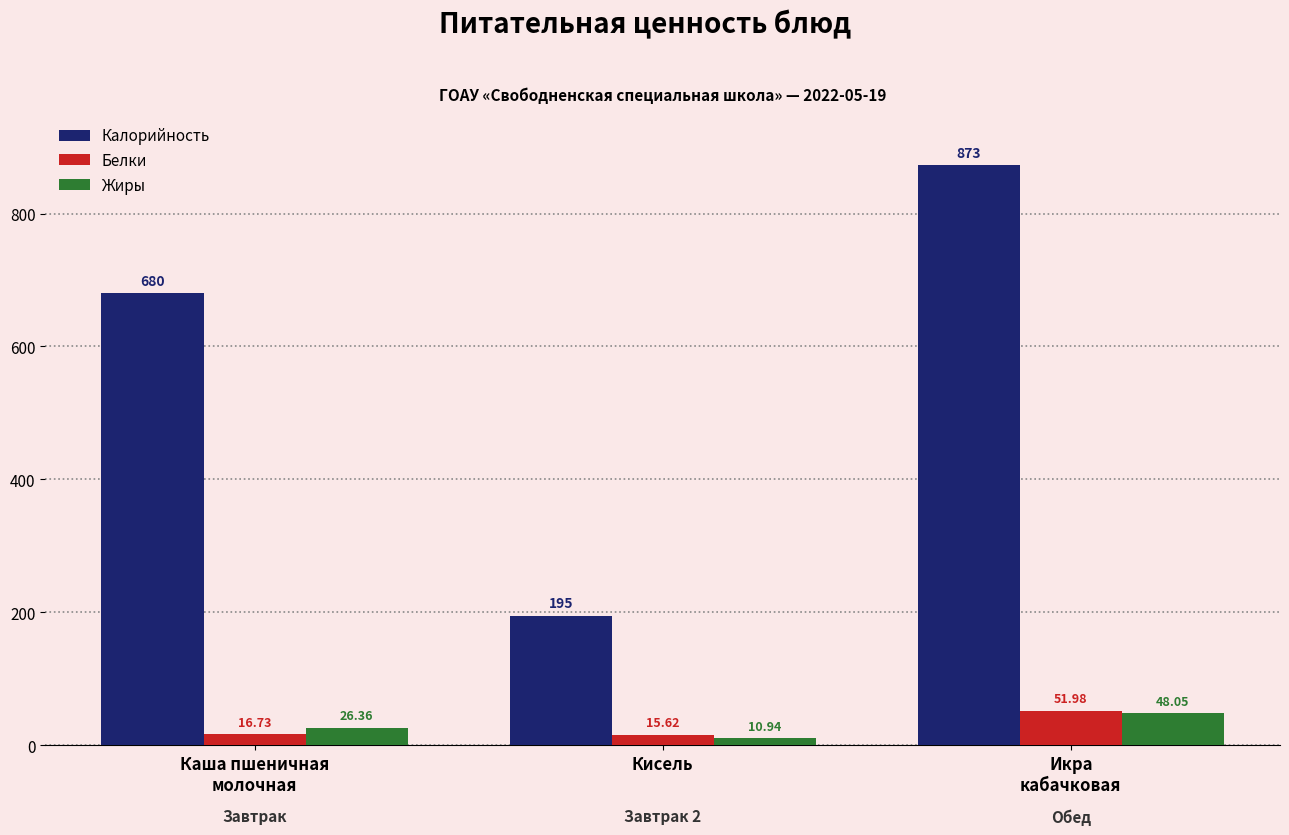

What are all the series names shown in the legend?

Калорийность, Белки, Жиры